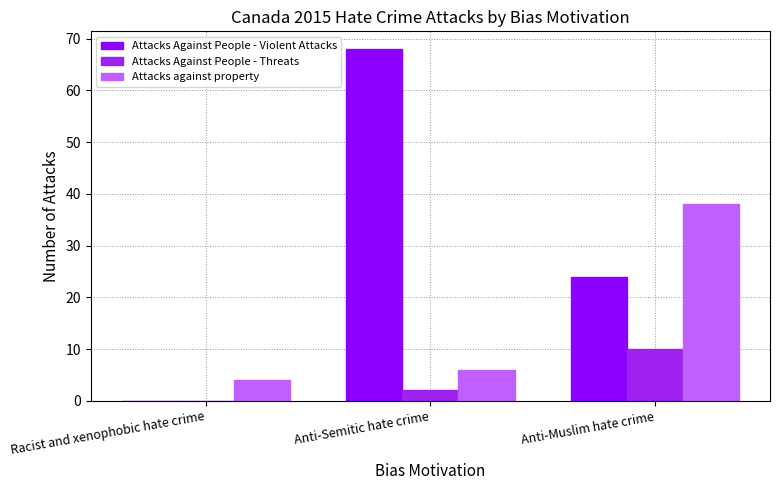

Which category has the highest value in the Attacks Against People - Violent Attacks series?

Anti-Semitic hate crime